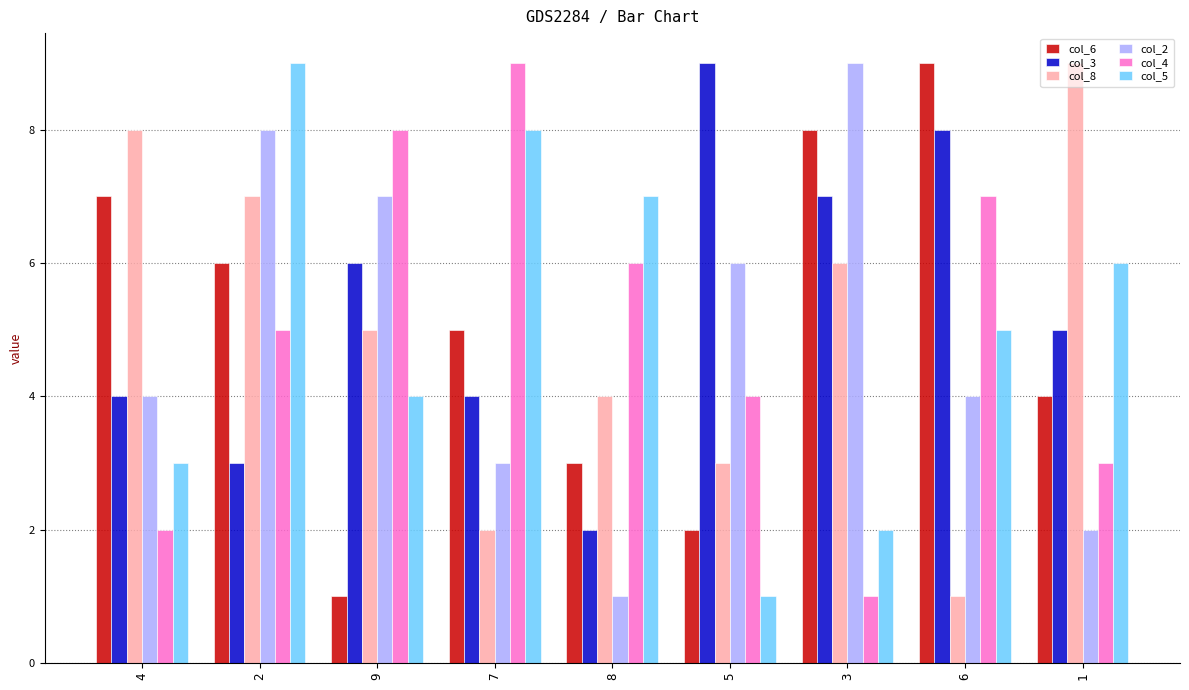

Reading left to right, list all the values displayed in this chart.

col_6: 7	6	1	5	3	2	8	9	4
col_3: 4	3	6	4	2	9	7	8	5
col_8: 8	7	5	2	4	3	6	1	9
col_2: 4	8	7	3	1	6	9	4	2
col_4: 2	5	8	9	6	4	1	7	3
col_5: 3	9	4	8	7	1	2	5	6